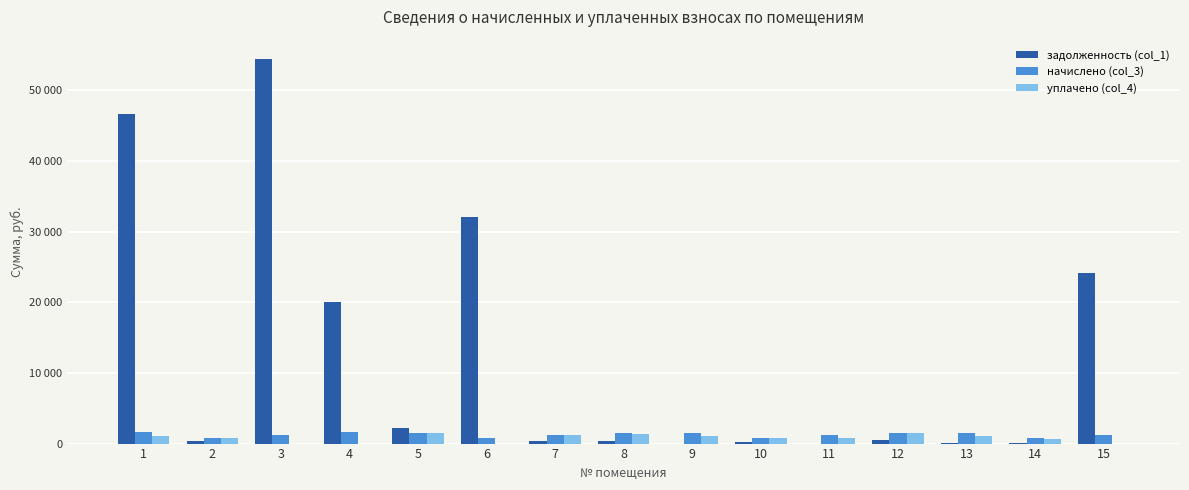

Are the bars grouped side by side (vs. stacked)?

Yes